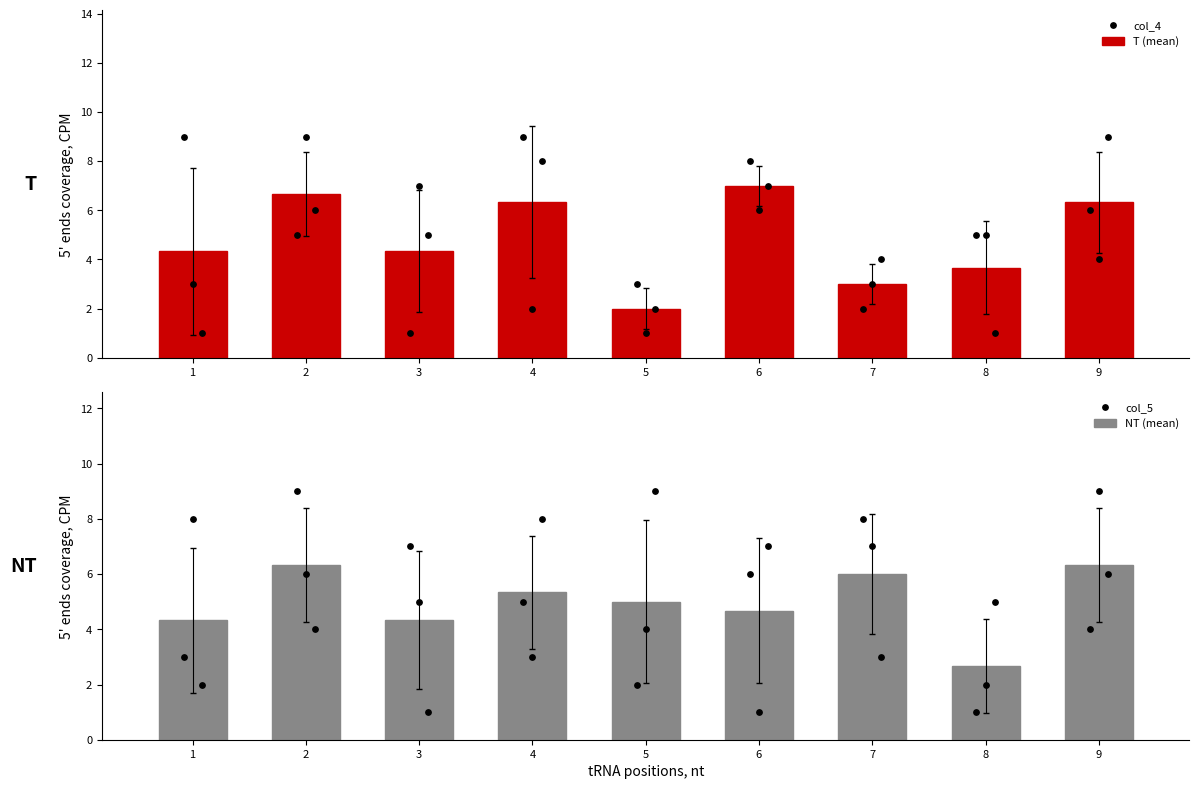

Which series contains the lowest Y value?

col_4